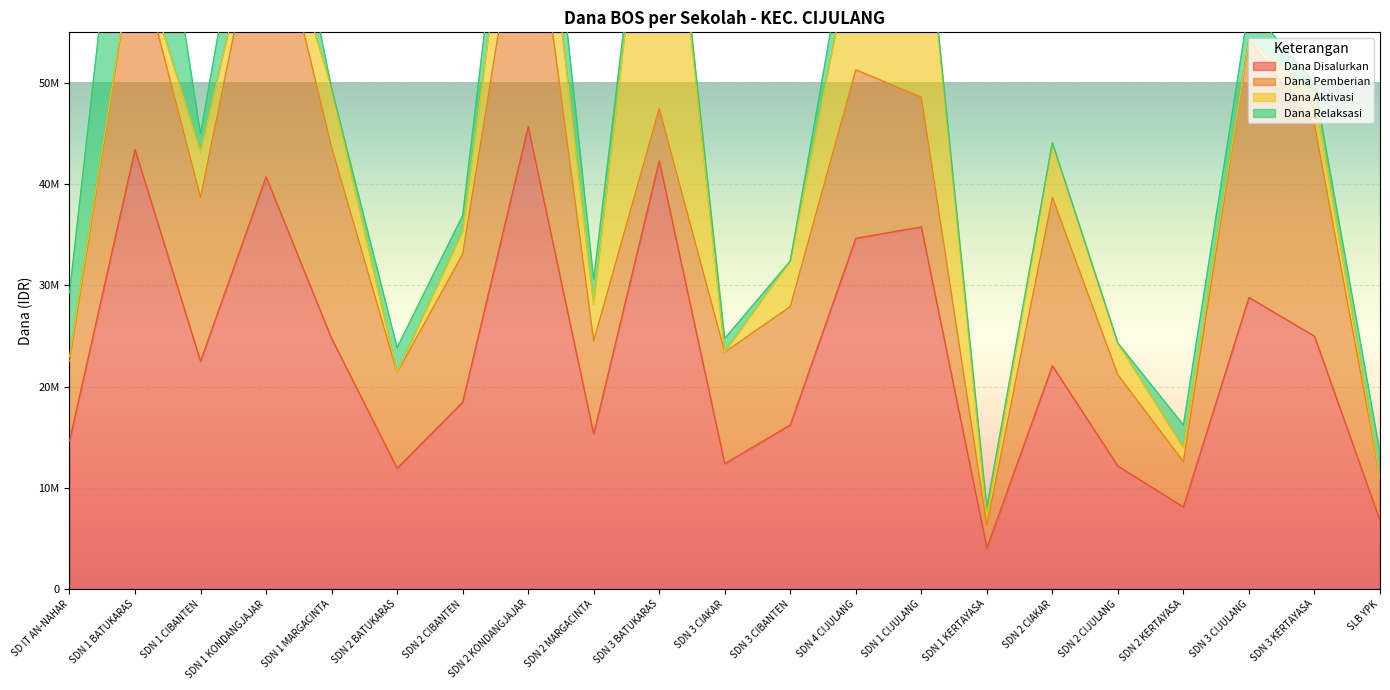

Between SD IT AN-NAHAR and SDN 1 BATUKARAS, which series saw the biggest shift?

Dana Disalurkan